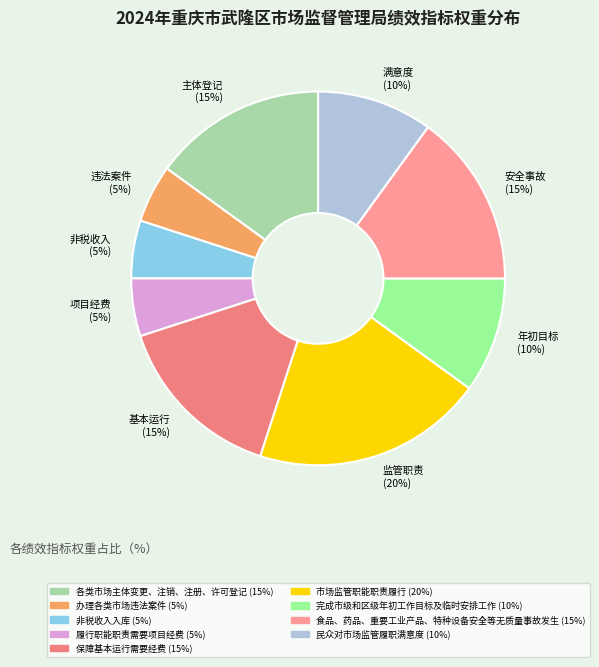

The 安全事故 (15%) slice represents 9% of the pie. True or false?

False